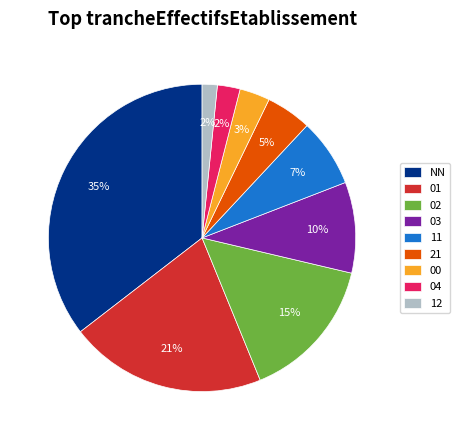

How many slices are in this pie chart?

9